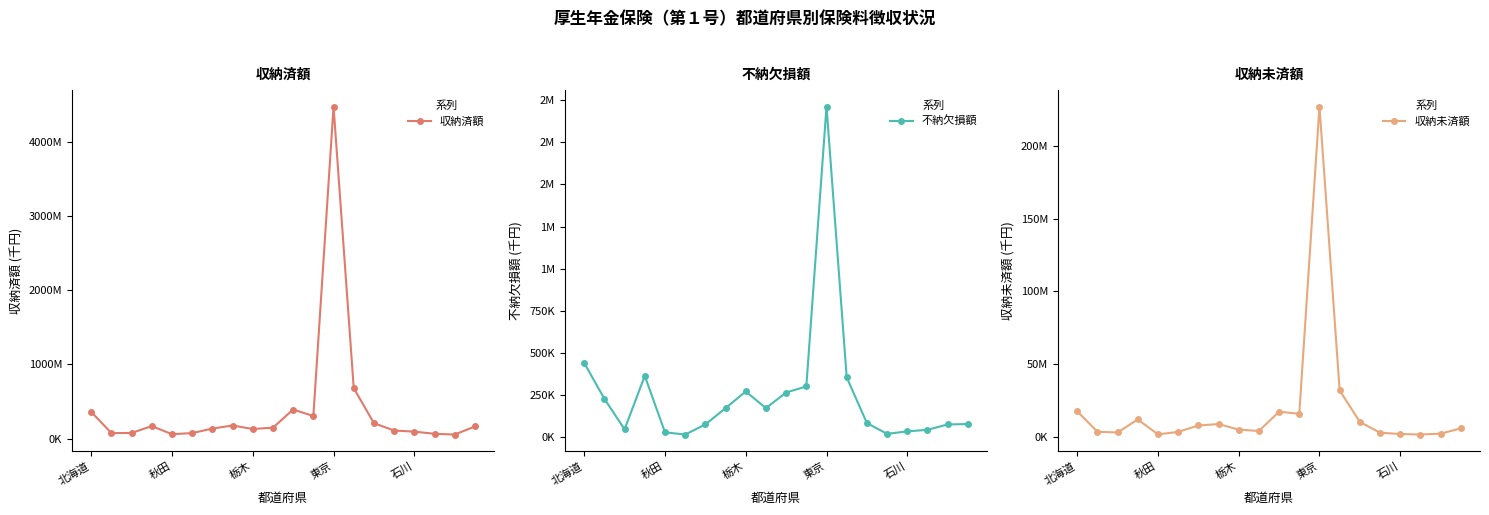

At how many categories does at least one series exceed 1595094186?

1